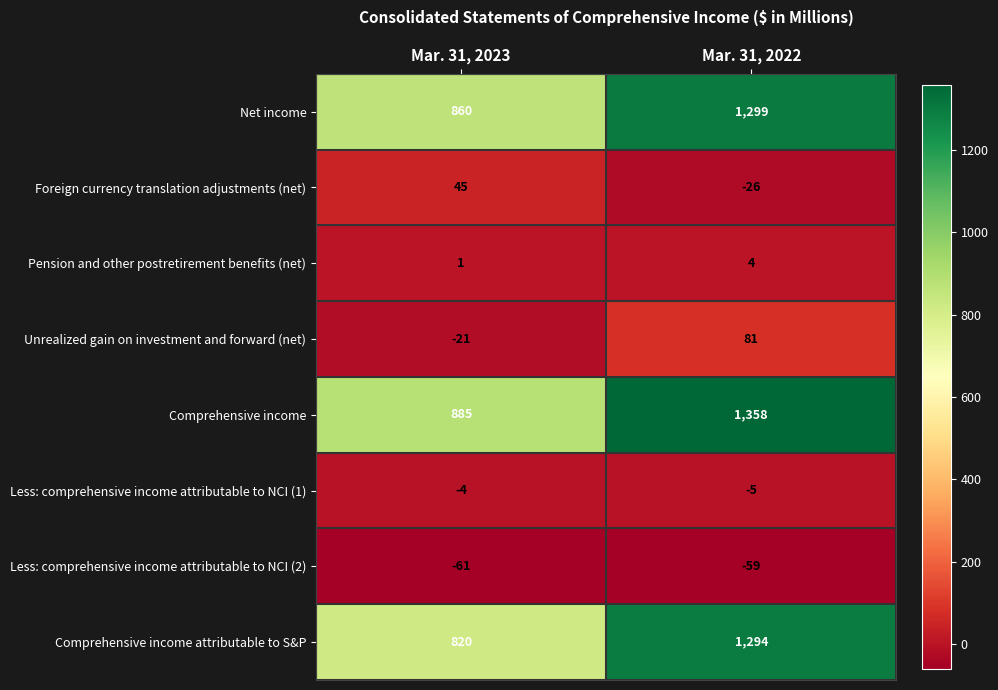

Reading left to right, what are all the values shown in this chart?

Net income: 860	1299
Foreign currency translation adjustments (net): 45	-26
Pension and other postretirement benefits (net): 1	4
Unrealized gain on investment and forward (net): -21	81
Comprehensive income: 885	1358
Less: comprehensive income attributable to NCI (1): -4	-5
Less: comprehensive income attributable to NCI (2): -61	-59
Comprehensive income attributable to S&P: 820	1294